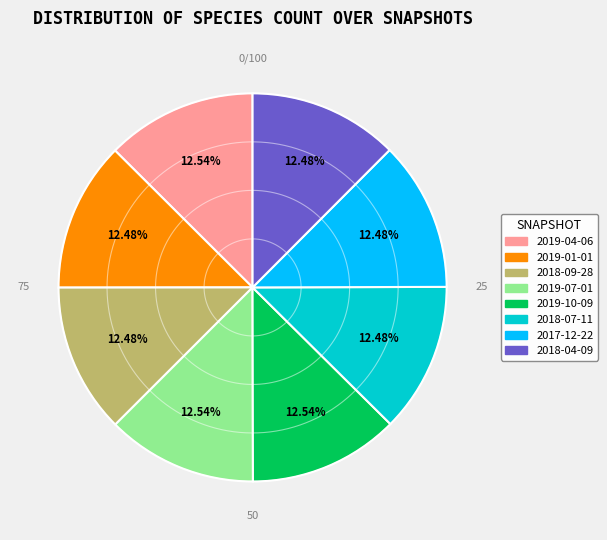

Rank the categories by value from lowest to highest.

2019-01-01, 2018-09-28, 2018-07-11, 2017-12-22, 2018-04-09, 2019-04-06, 2019-07-01, 2019-10-09